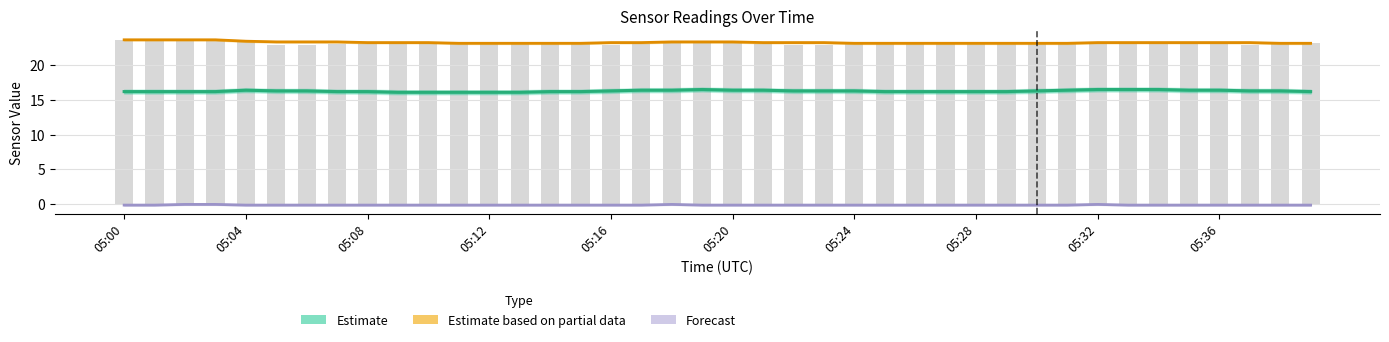

Which series has the largest range (max minus min)?

Estimate based on partial data